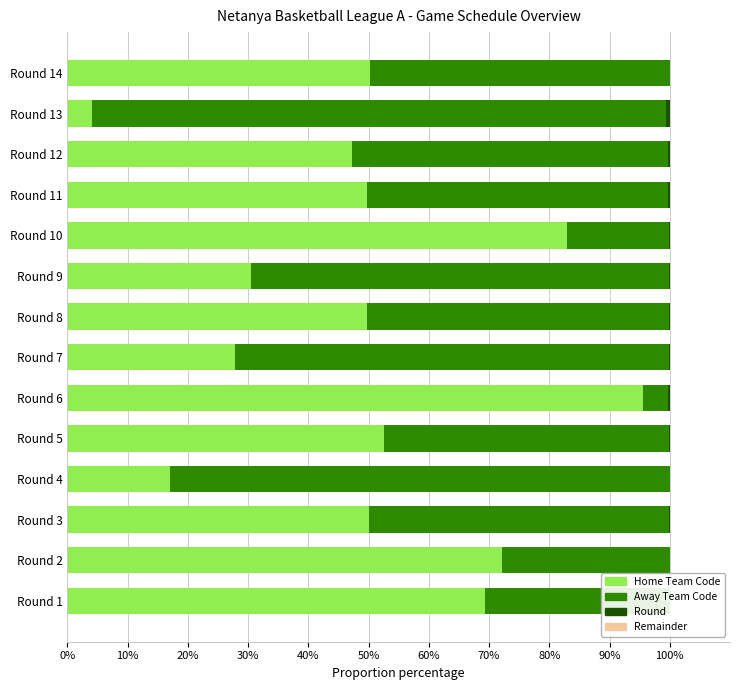

How many series are shown in this chart?

4